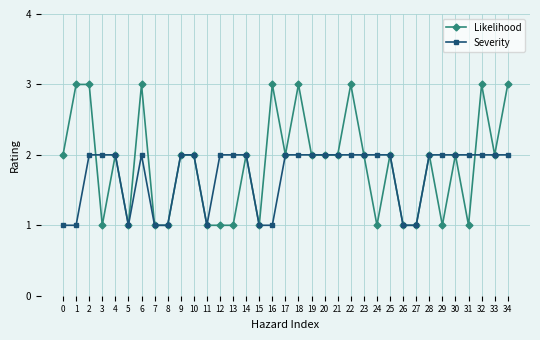

True or false: Likelihood has more than 2 interior local peaks.

True